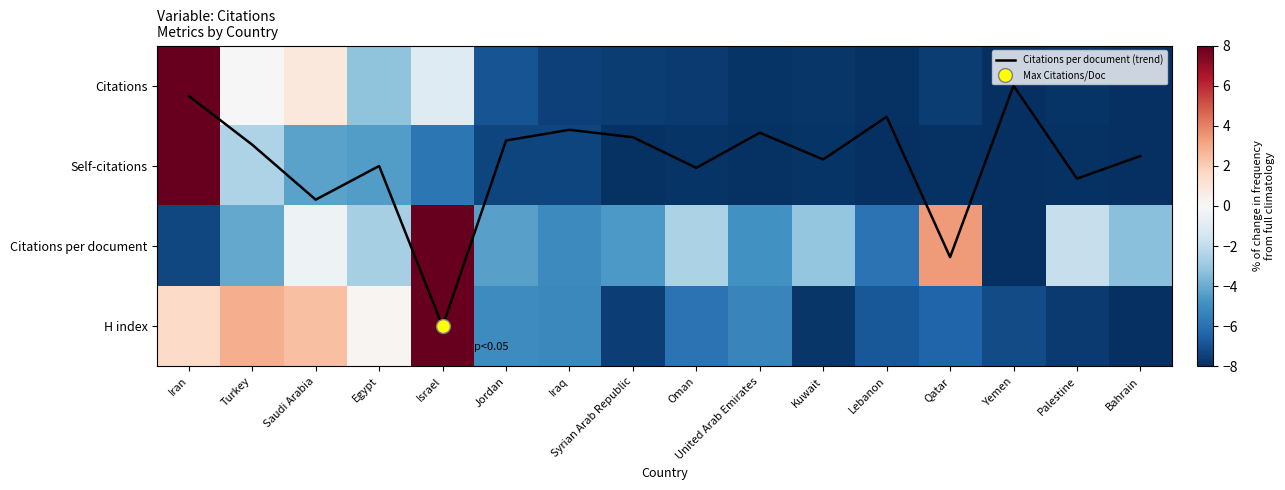

Where does the H index series first go above -5?

Iran